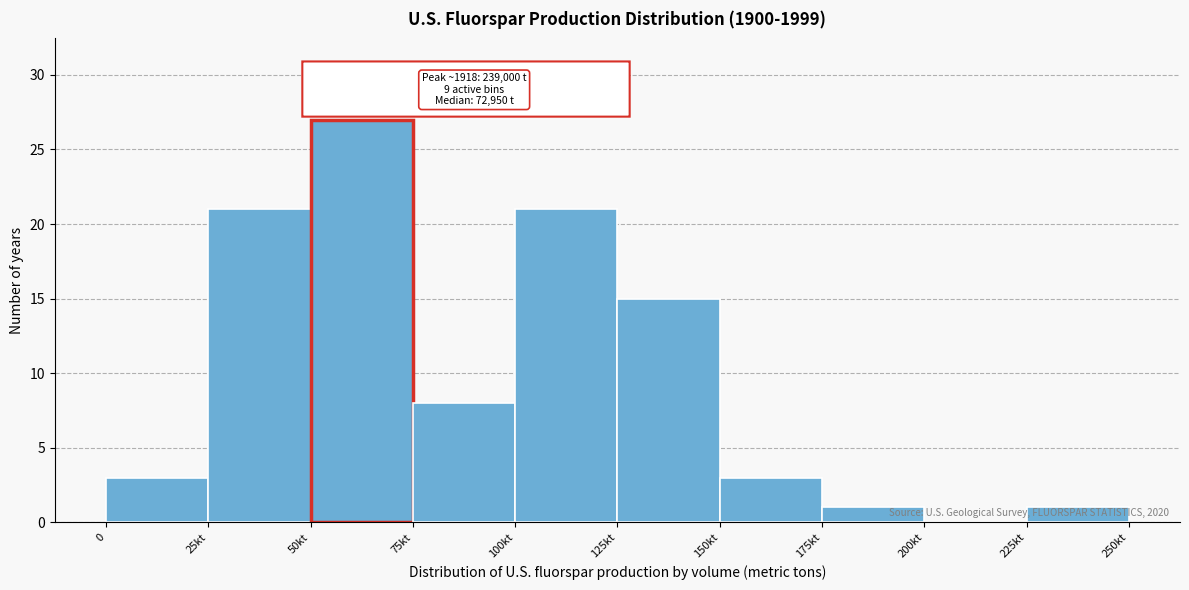

Reading left to right, transcribe all the data shown in this chart.

0=3	25kt=21	50kt=27	75kt=8	100kt=21	125kt=15	150kt=3	175kt=1	200kt=0	225kt=1